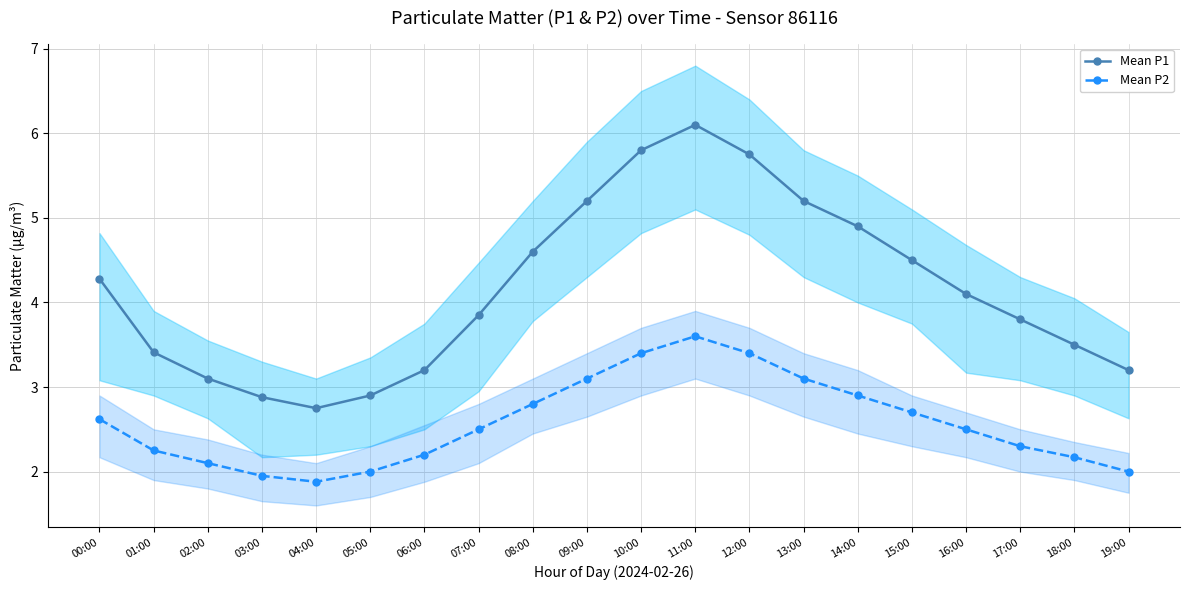

The Mean P2 series shows 3.1 at 09:00. True or false?

True